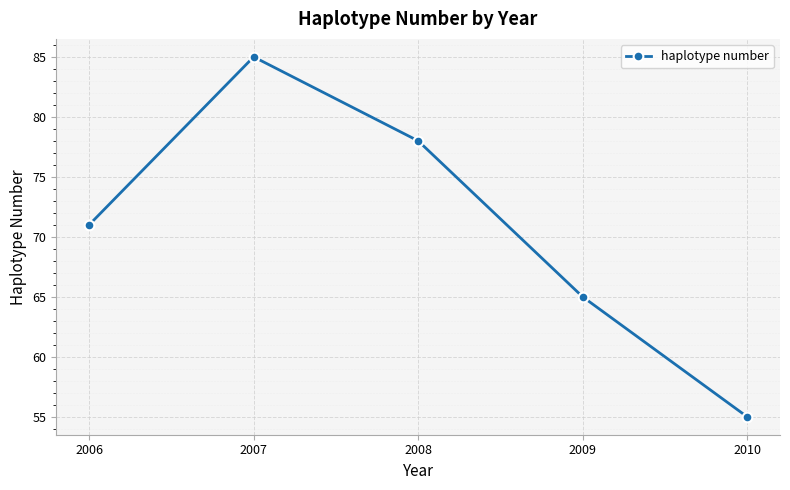

How many values are between 65 and 78?

3